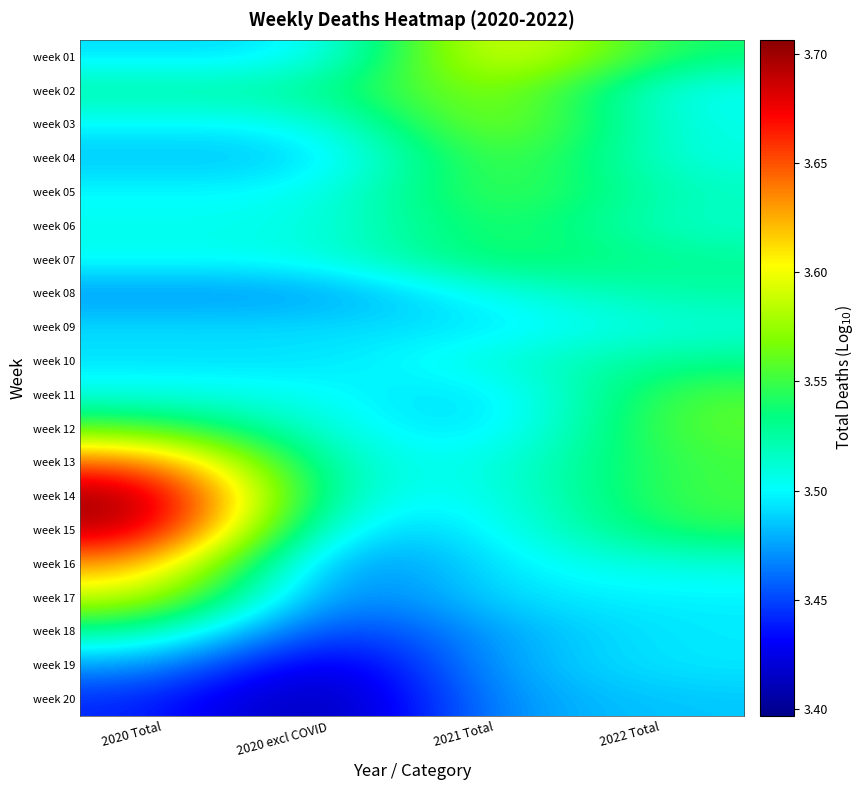

What is the difference between the highest and lowest values at 2021 Total?

0.1